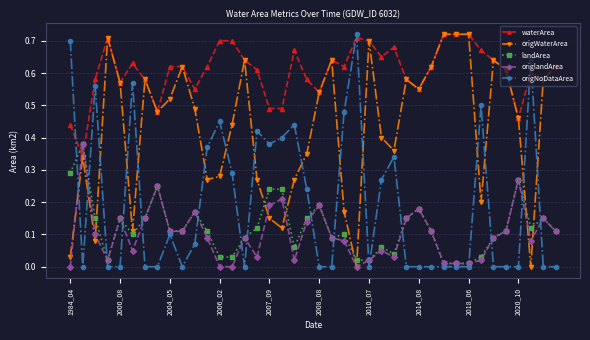

True or false: origNoDataArea has more than 2 interior local peaks.

True